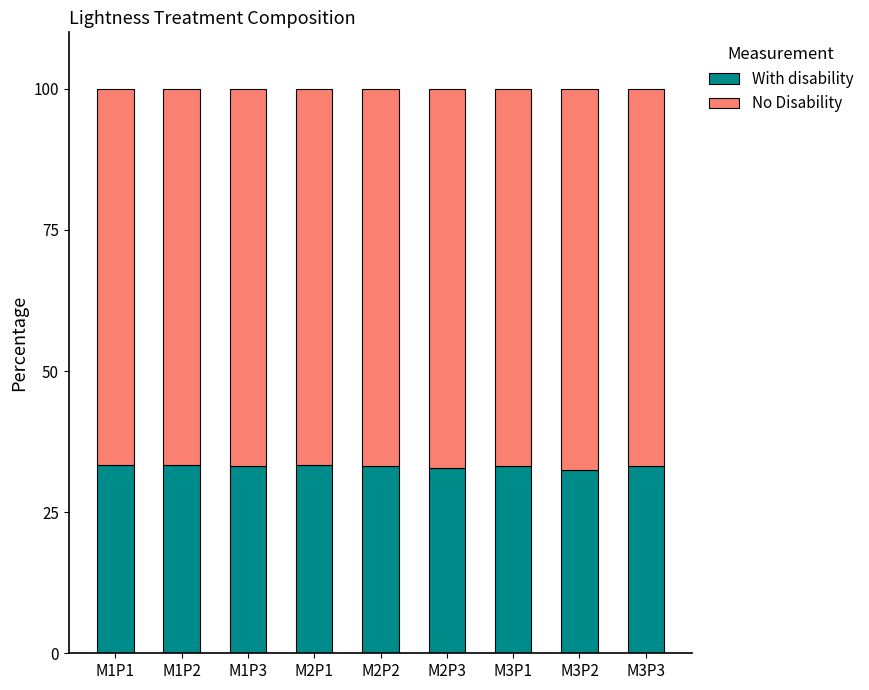

What is the sum of the With disability values at M2P1 and M1P2?

66.6